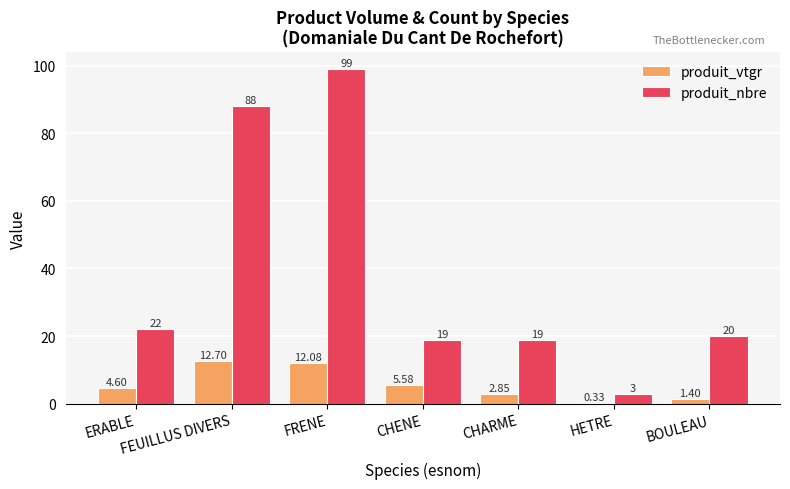

True or false: produit_vtgr has a value of 1.4 at BOULEAU.

True